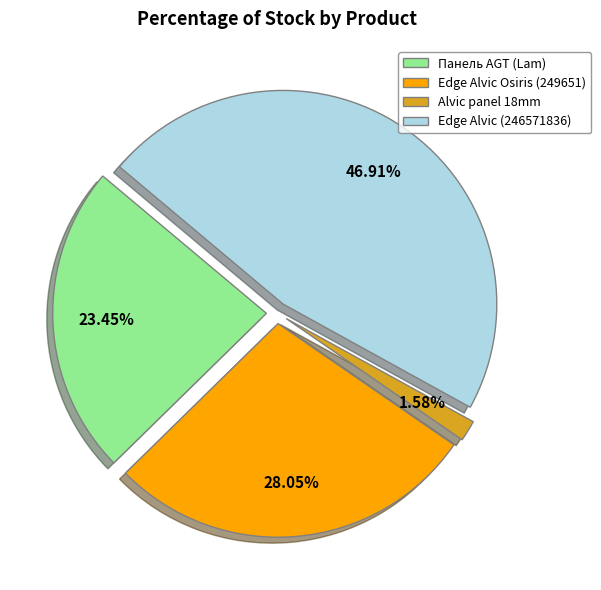

Combined, do Edge Alvic (246571836) and Alvic panel 18mm account for over 50%?

No